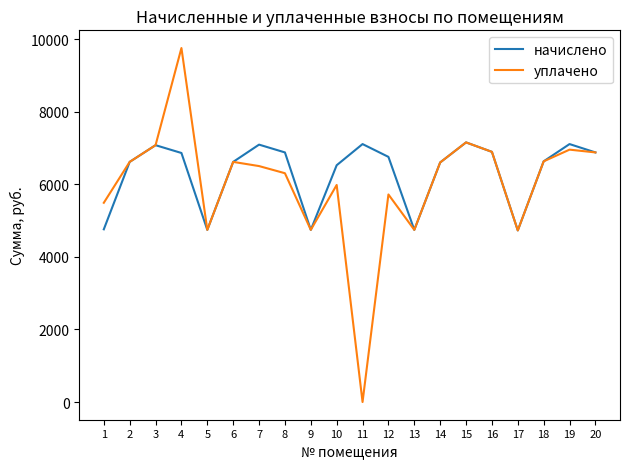

The value of начислено at 20 is 6881.3. True or false?

True